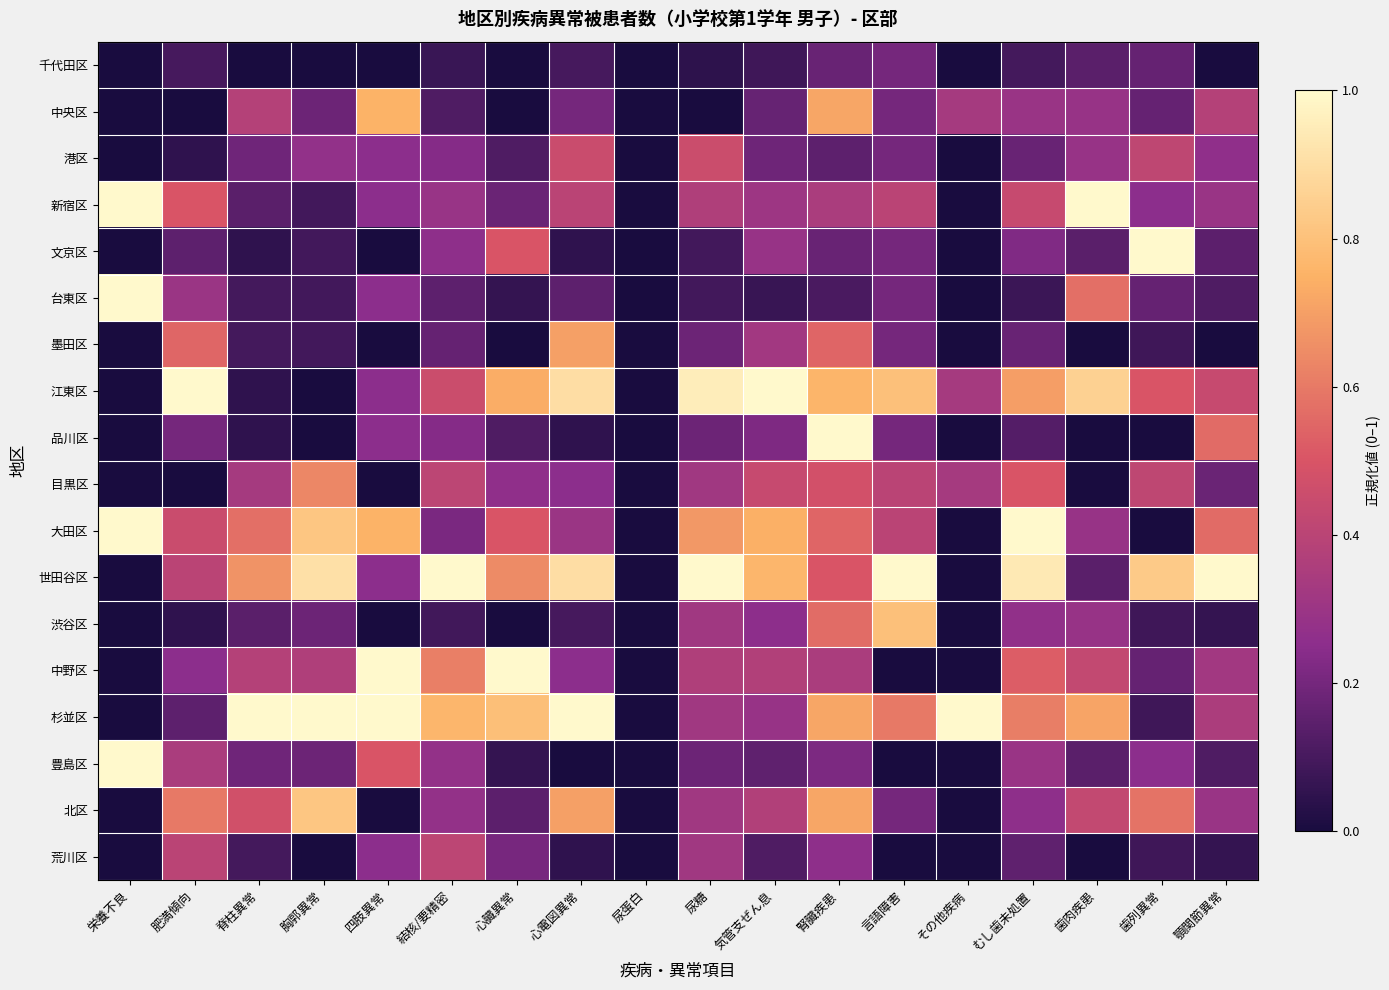

What is the maximum value shown in the chart?

1.0